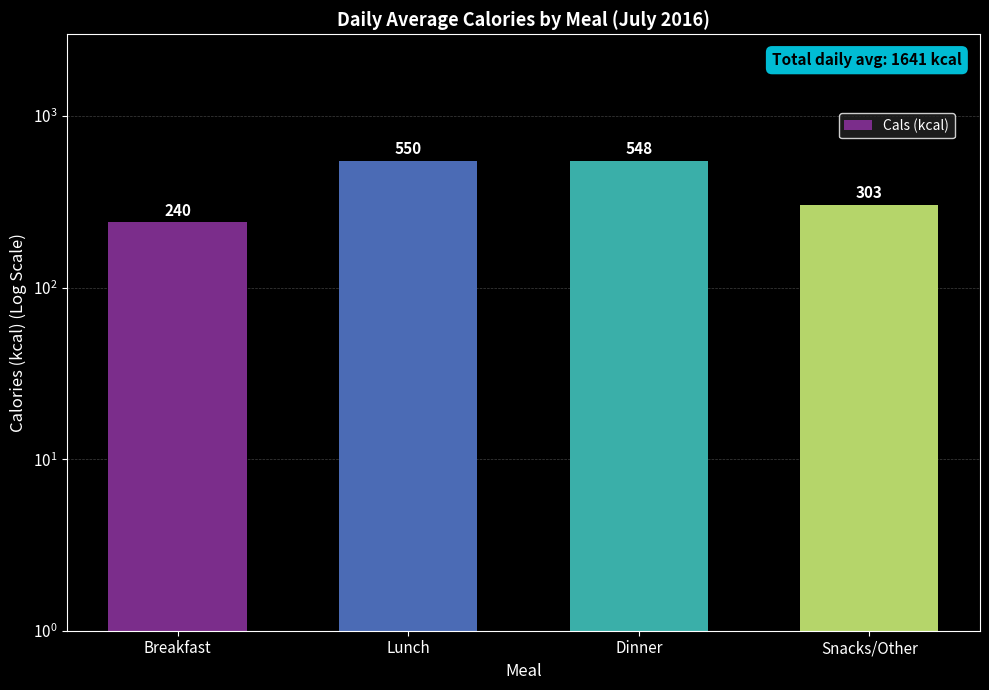

Reading left to right, transcribe all the data shown in this chart.

240	550	548	303